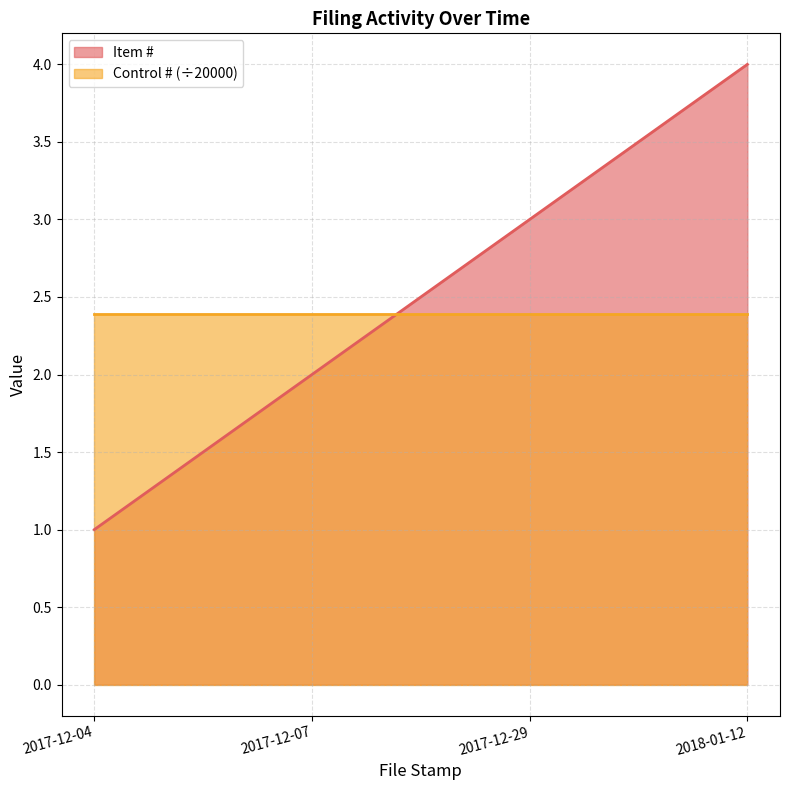

True or false: there are more than 1 points higher than both neighbors.

False